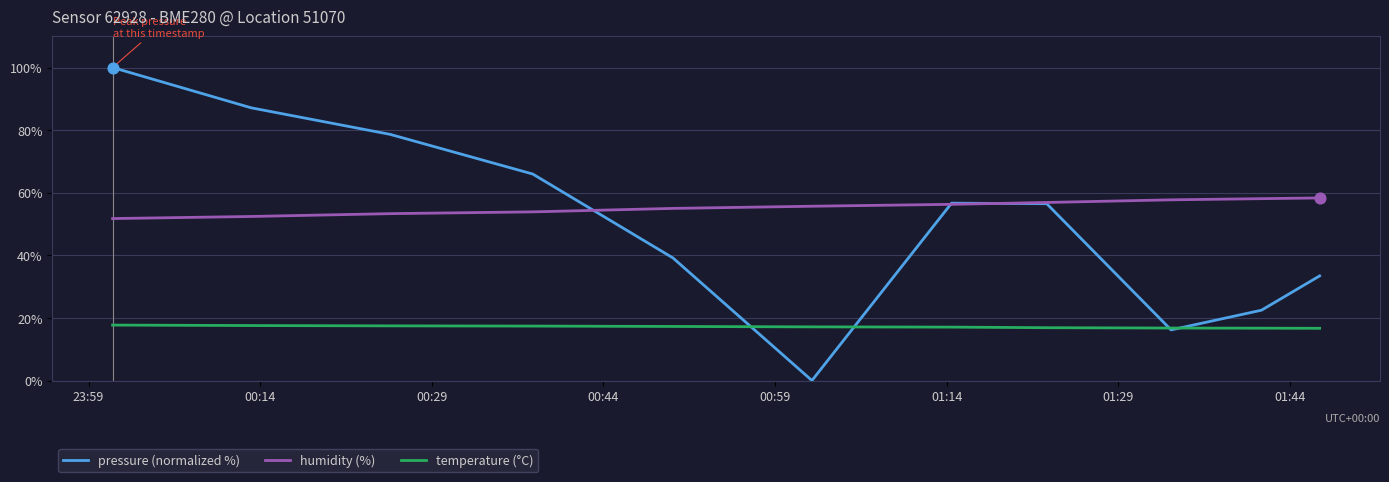

Which series has the largest range (max minus min)?

pressure (normalized %)